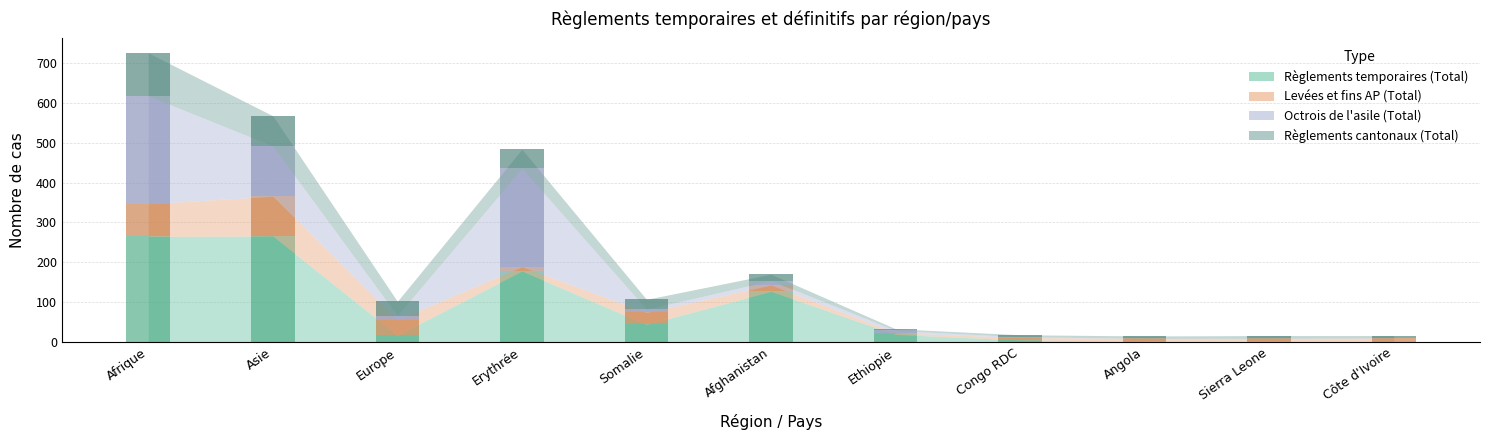

Reading left to right, what are all the values shown in this chart?

Règlements temporaires (Total): Afrique=265	Asie=266	Europe=17	Erythrée=178	Somalie=44	Afghanistan=127	Ethiopie=19	Congo RDC=5	Angola=2	Sierra Leone=2	Côte d'Ivoire=1
Levées et fins AP (Total): Afrique=82	Asie=100	Europe=39	Erythrée=11	Somalie=30	Afghanistan=16	Ethiopie=4	Congo RDC=6	Angola=7	Sierra Leone=7	Côte d'Ivoire=9
Octrois de l'asile (Total): Afrique=271	Asie=126	Europe=10	Erythrée=247	Somalie=8	Afghanistan=11	Ethiopie=6	Congo RDC=2	Angola=0	Sierra Leone=0	Côte d'Ivoire=0
Règlements cantonaux (Total): Afrique=108	Asie=76	Europe=36	Erythrée=48	Somalie=25	Afghanistan=16	Ethiopie=4	Congo RDC=5	Angola=6	Sierra Leone=7	Côte d'Ivoire=6